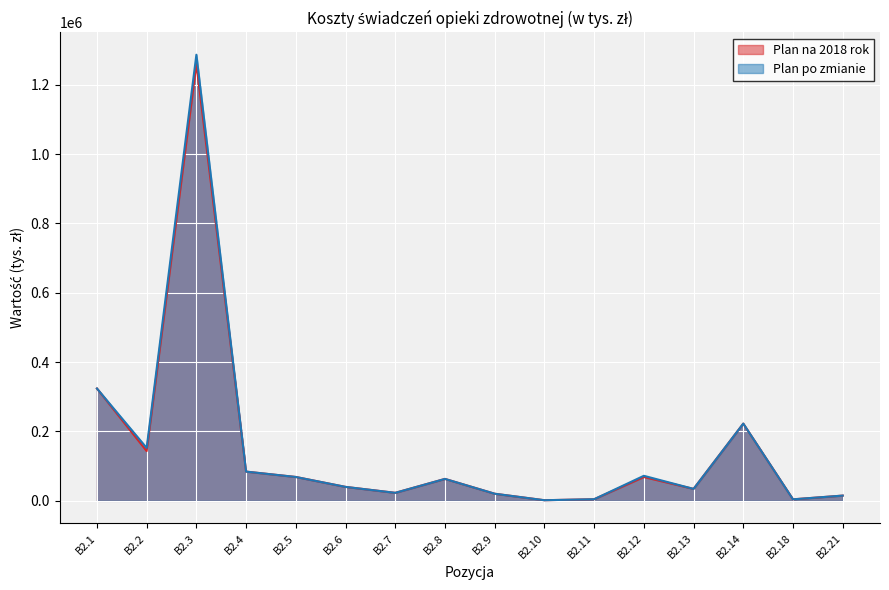

Where is the first local minimum for Plan po zmianie?

B2.2